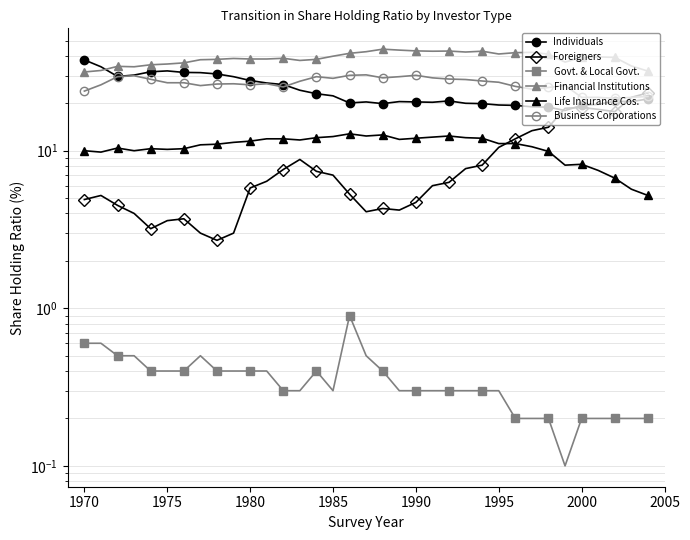

True or false: Business Corporations and Foreigners cross at least once.

False